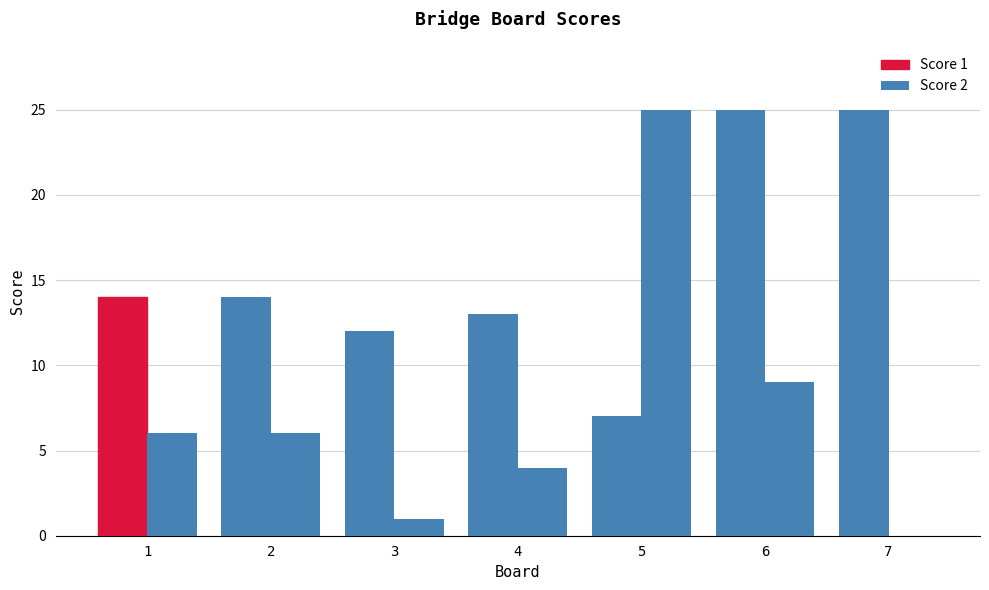

What is the average value of the Score 1 series?

16